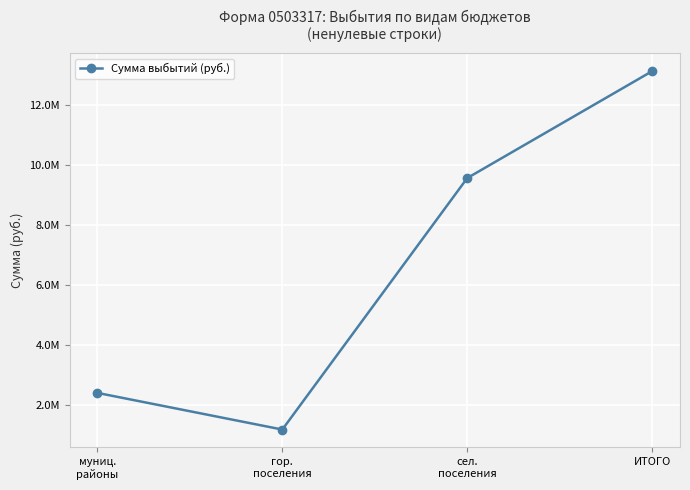

What is the maximum value shown in the chart?

13113738.0